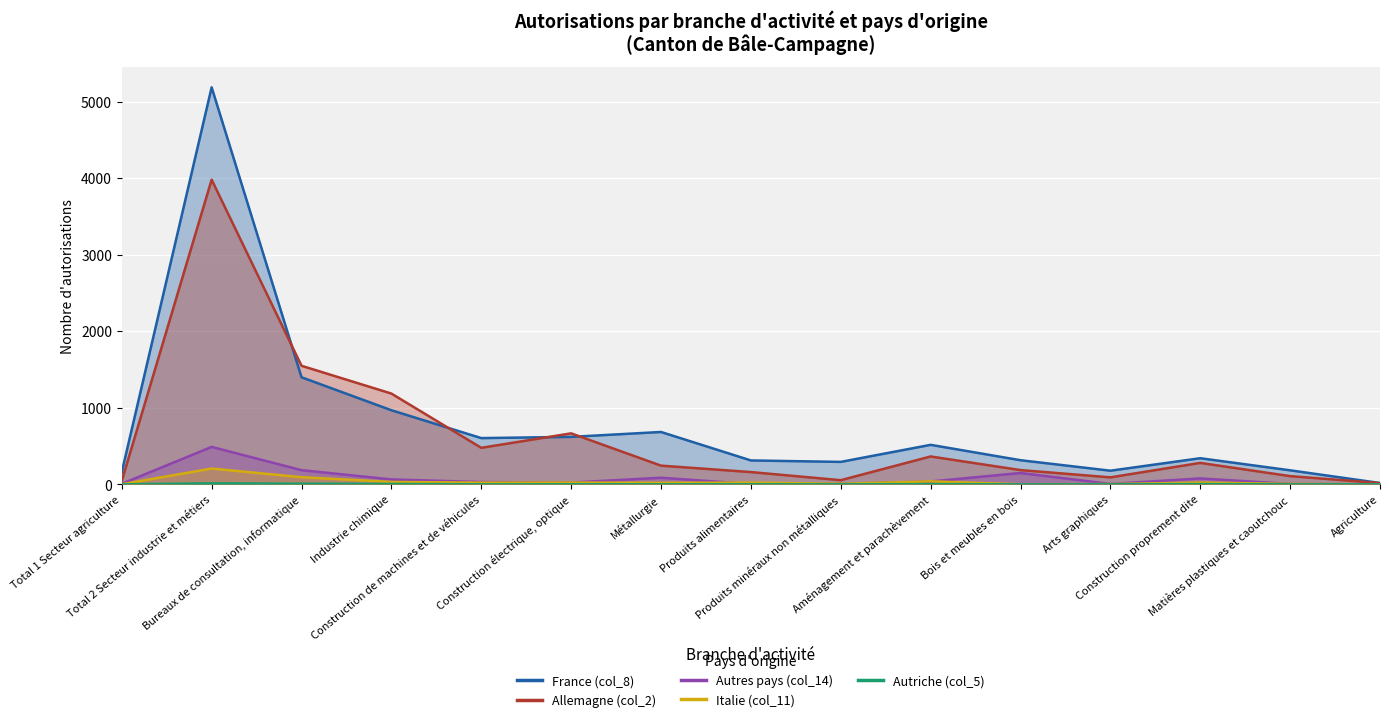

List the series in order of their peak value, lowest first.

Autriche (col_5), Italie (col_11), Autres pays (col_14), Allemagne (col_2), France (col_8)